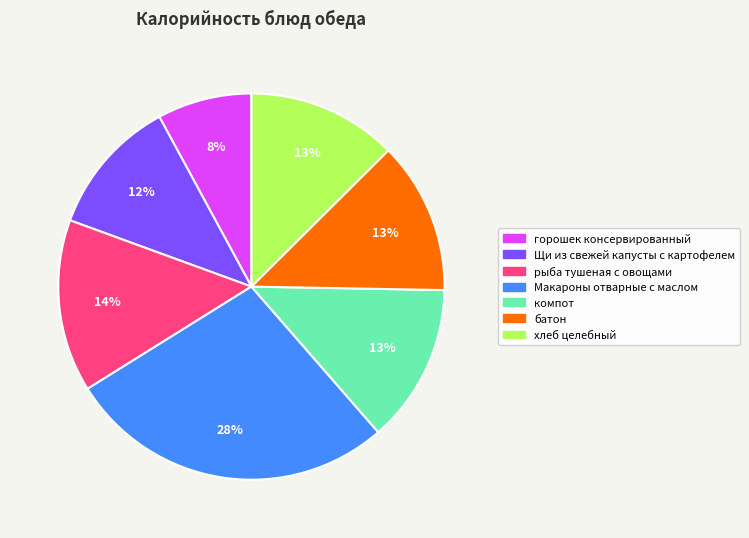

Count the number of slices in the pie.

7